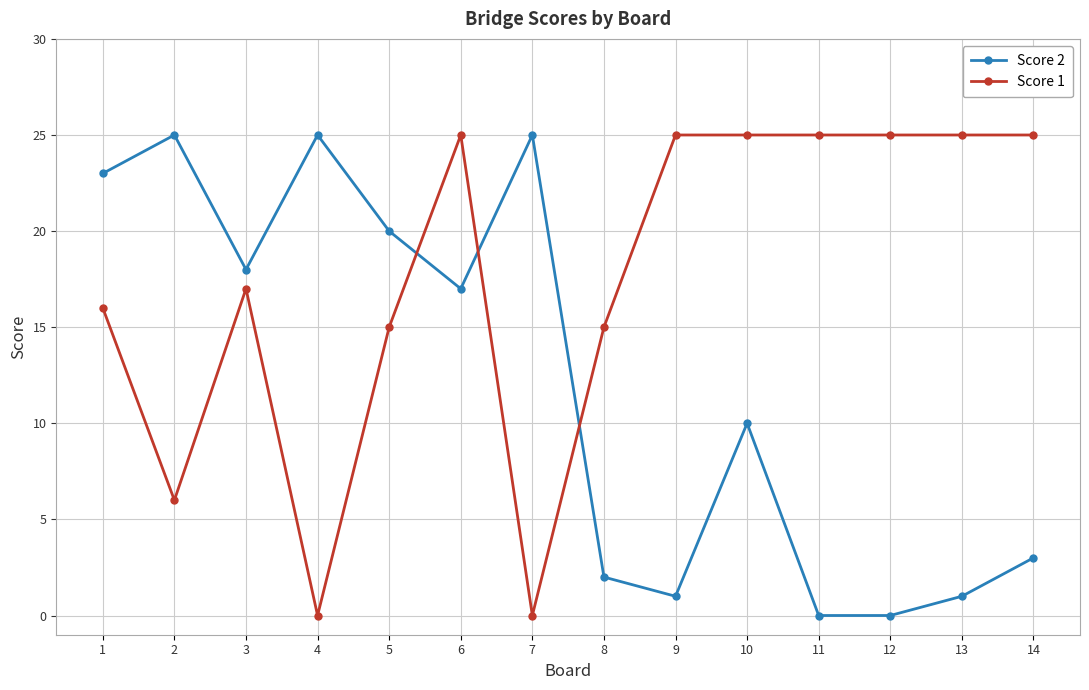

True or false: Score 2 has a value of 23 at 1.

True